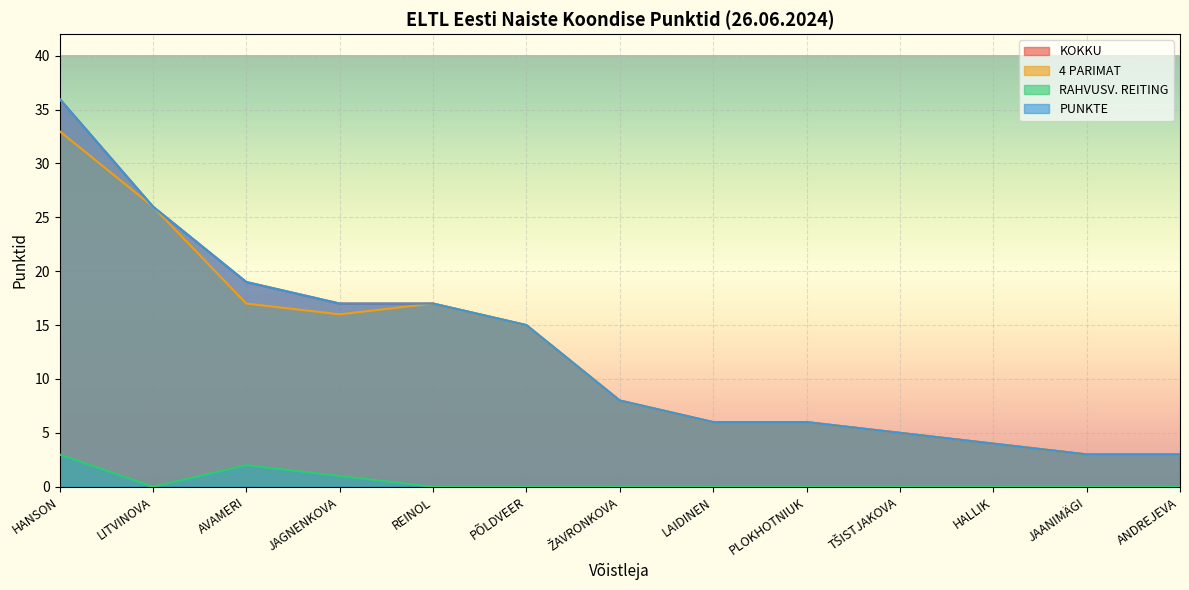

Where is KOKKU nearest to the value 19?

AVAMERI